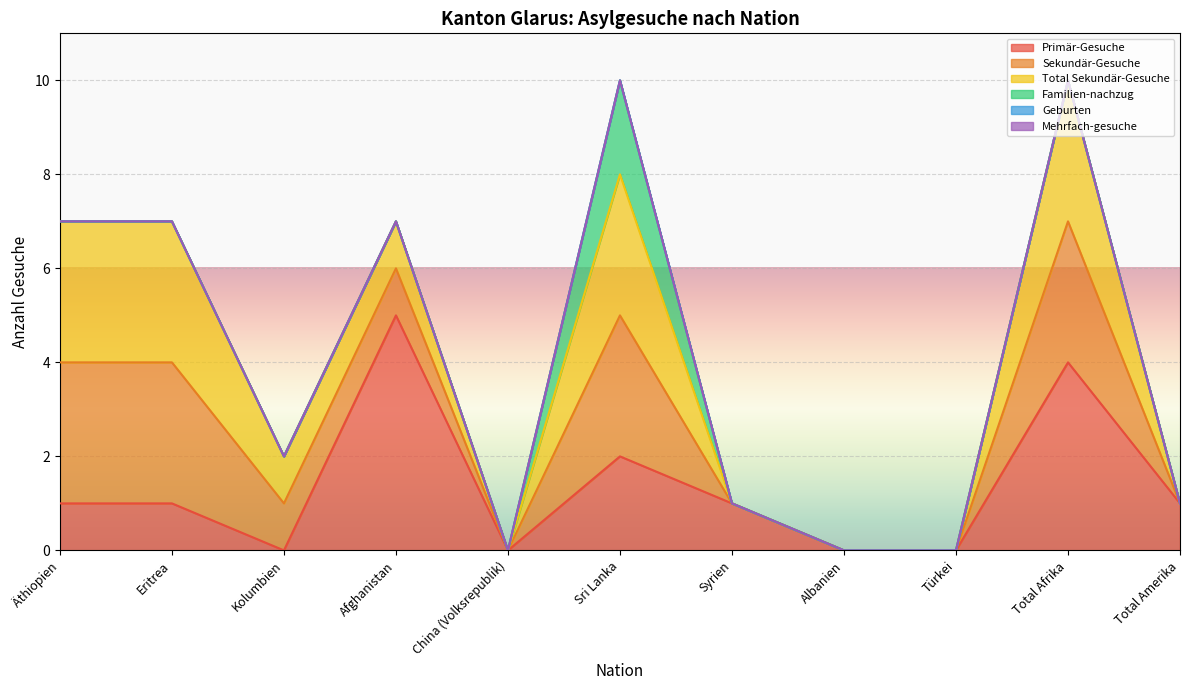

What is the label of the 7th point from the right?

China (Volksrepublik)